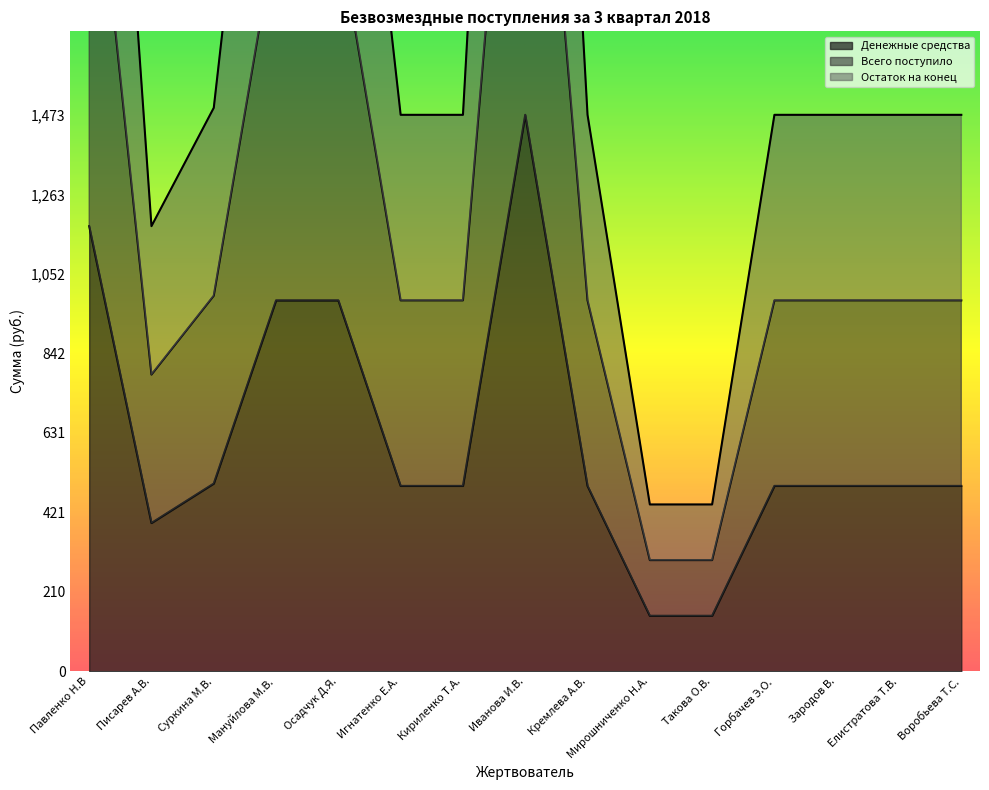

The value of Всего поступило at Иванова И.В. is 927.3. True or false?

False